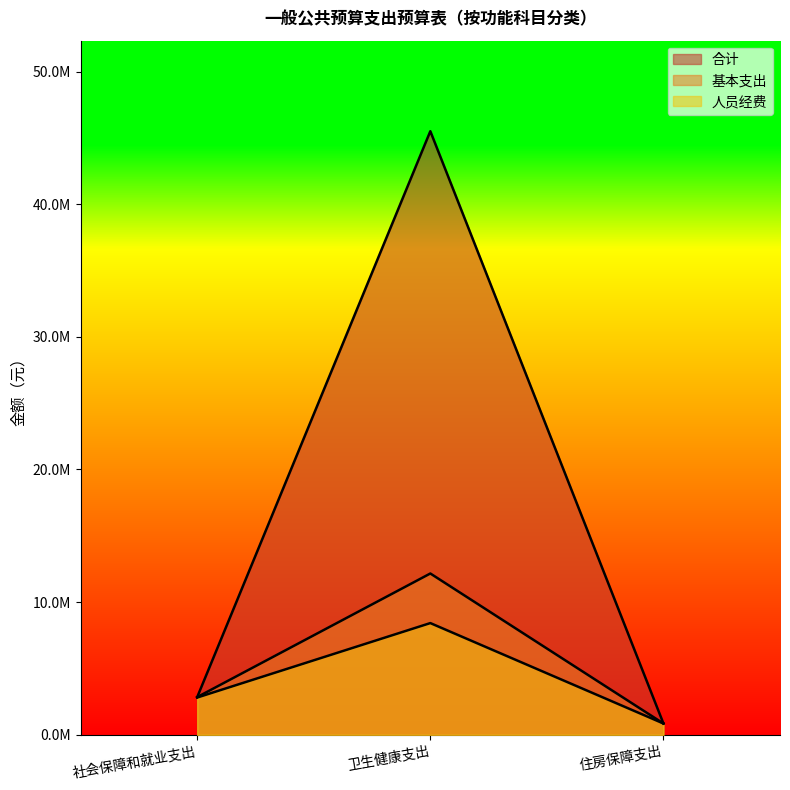

What is the sum of the 人员经费 values at 住房保障支出 and 社会保障和就业支出?

3661250.9